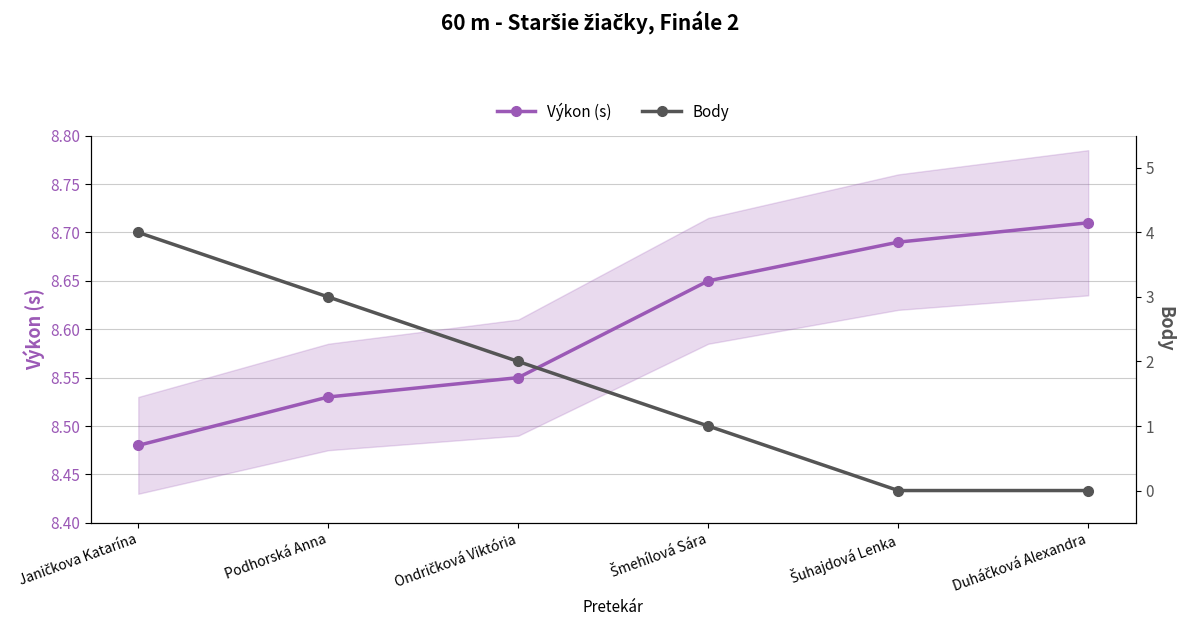

True or false: Výkon (s) has a value of 8.7 at Šmehílová Sára.

True